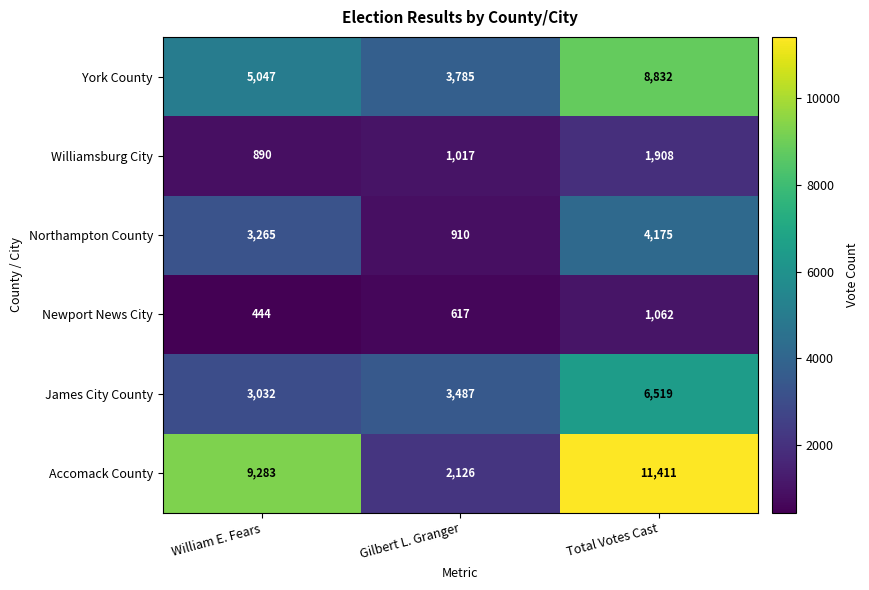

At how many categories does at least one series exceed 7942?

2